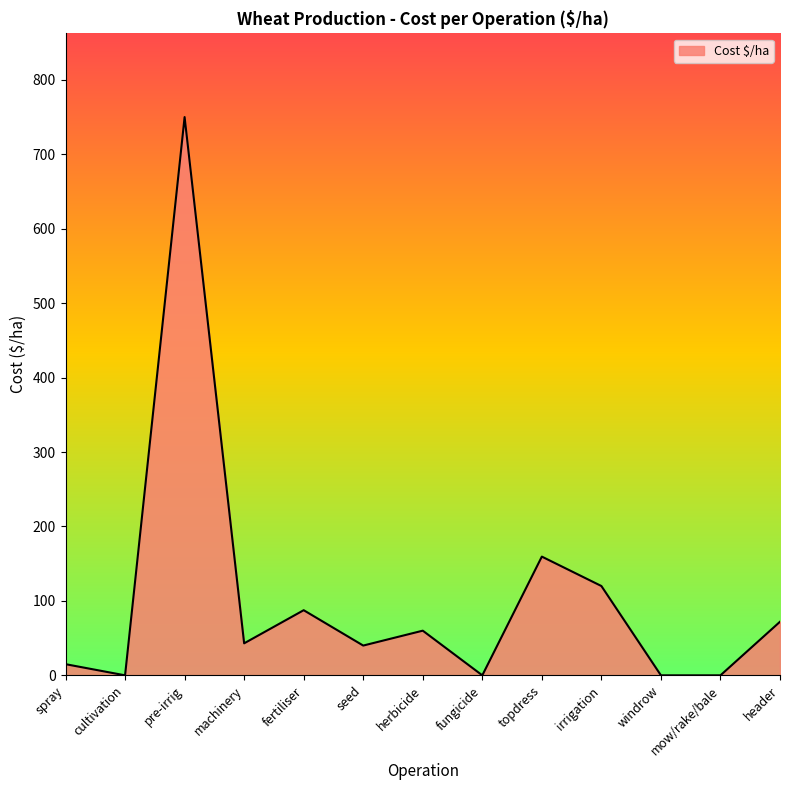

At which label is the value closest to 375?

topdress